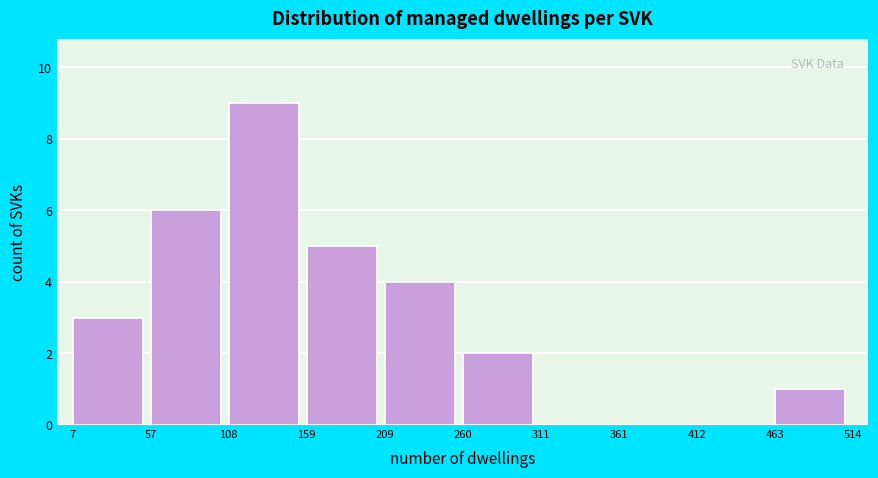

Reading left to right, list every bar in this chart as the range it spans on the x-axis followed by its height. The values are not printed on the chart, so give them approximately, as read against the axis.

7 to 57: 3
57 to 108: 6
108 to 159: 9
159 to 209: 5
209 to 260: 4
260 to 311: 2
311 to 361: 0
361 to 412: 0
412 to 463: 0
463 to 514: 1